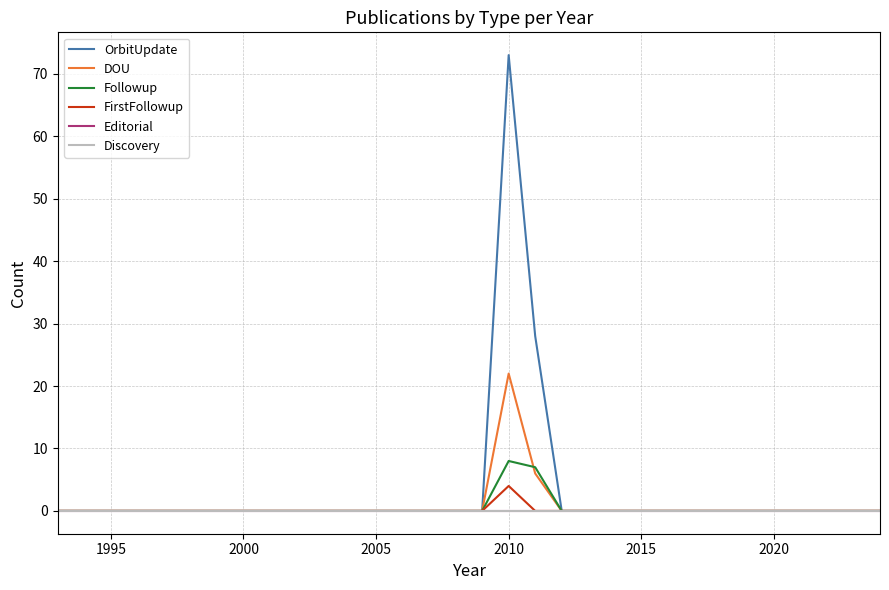

List the series in order of their peak value, lowest first.

Editorial, Discovery, FirstFollowup, Followup, DOU, OrbitUpdate